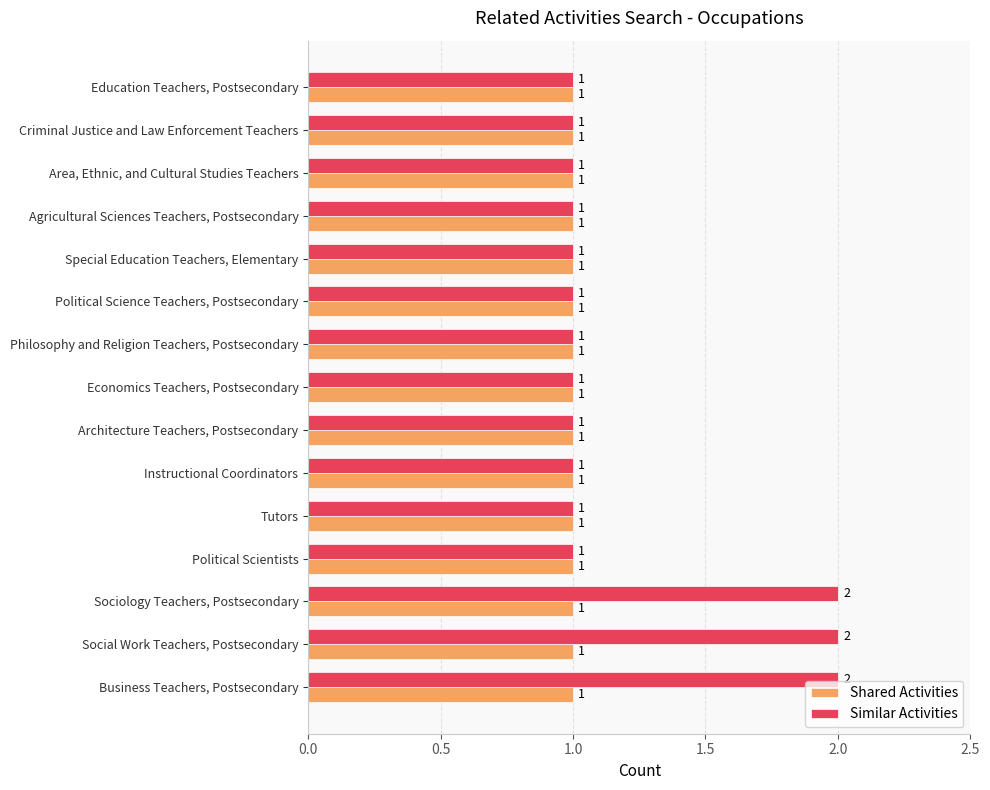

Which series has the widest spread of values?

Similar Activities